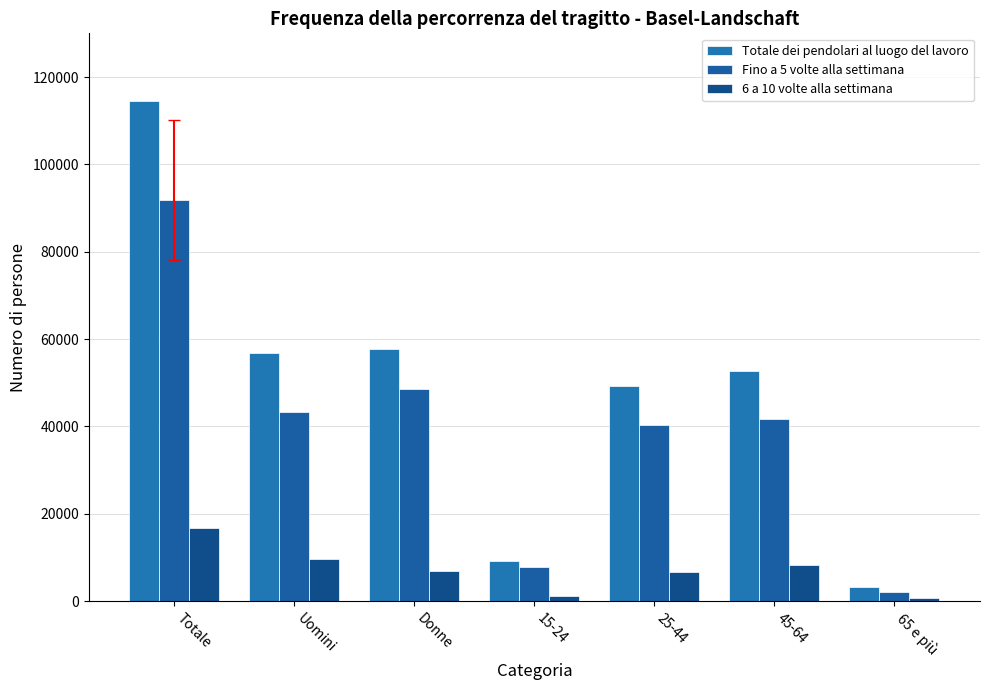

Which series has the largest range (max minus min)?

Totale dei pendolari al luogo del lavoro